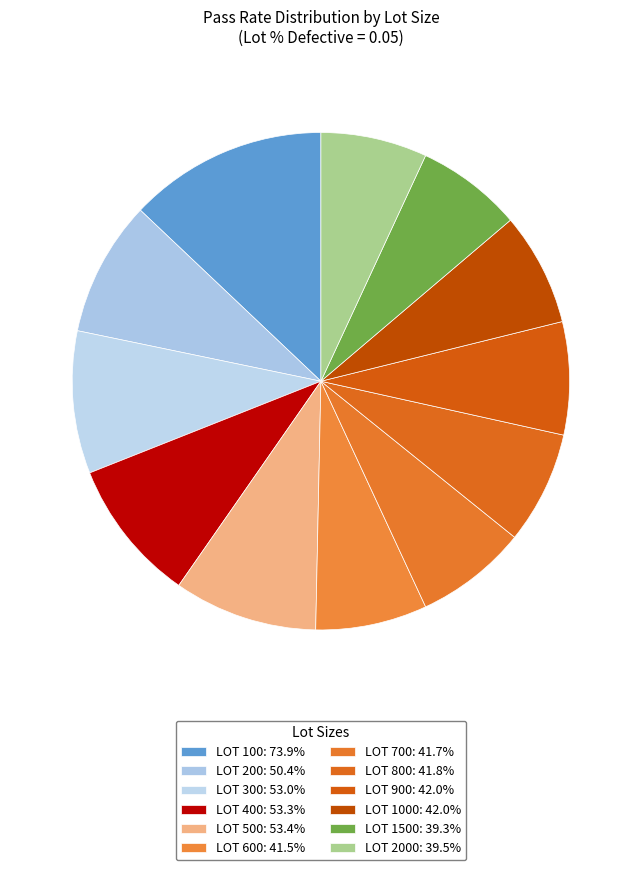

How many slices are in this pie chart?

12